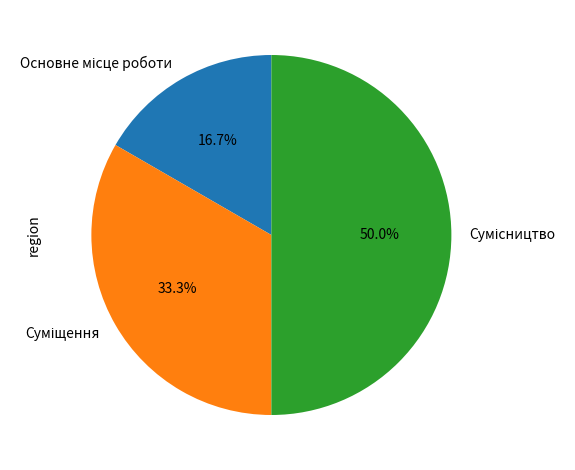

How many slices are in this pie chart?

3